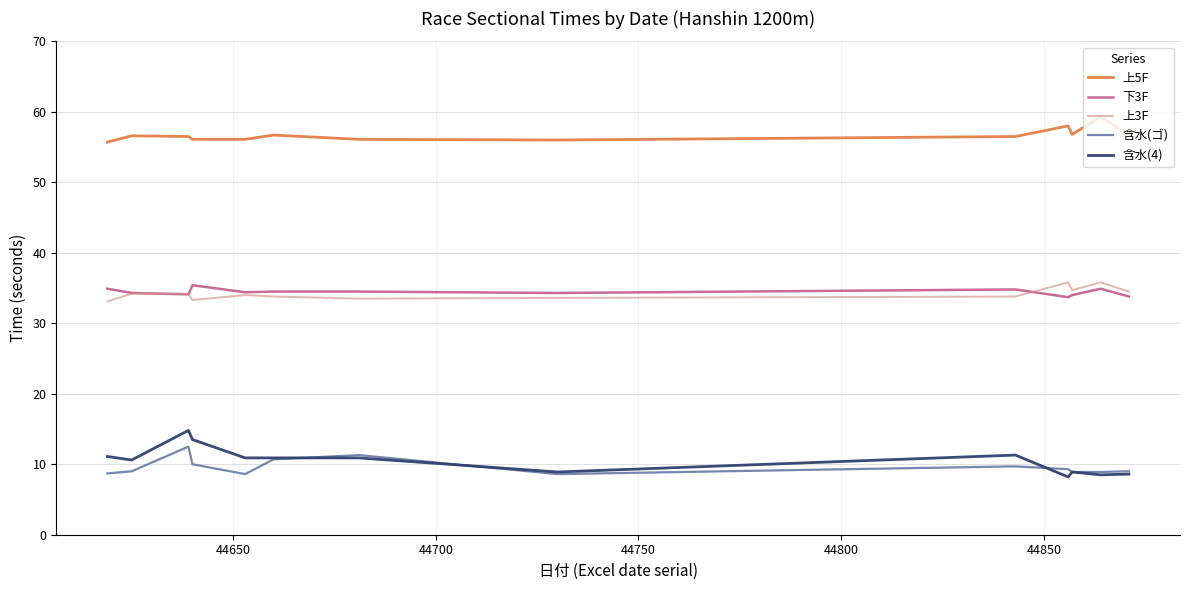

What is the highest value of the 上3F series?

35.8